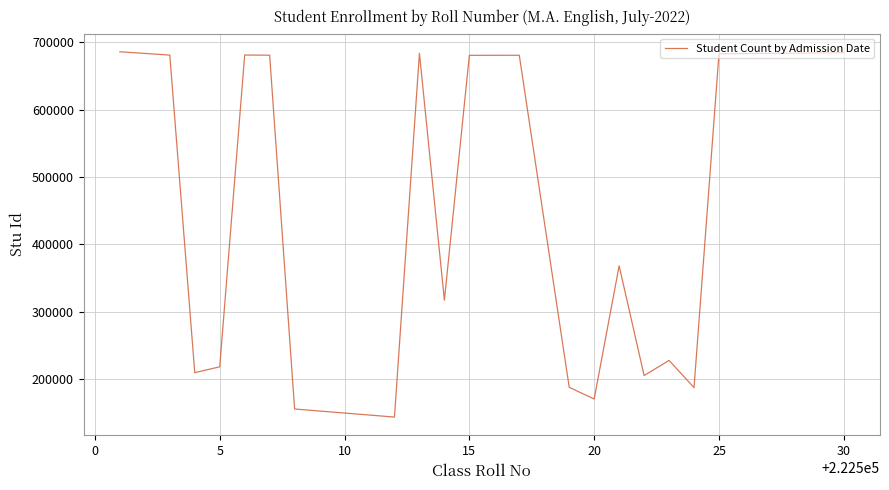

What is the minimum value shown in the chart?

143521